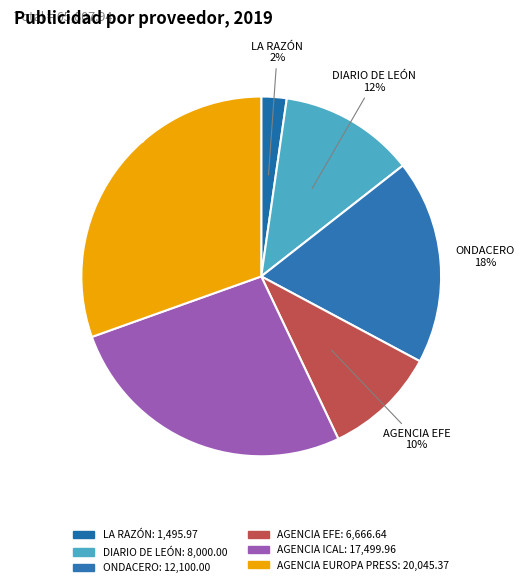

Which slice is the largest?

AGENCIA EUROPA PRESS